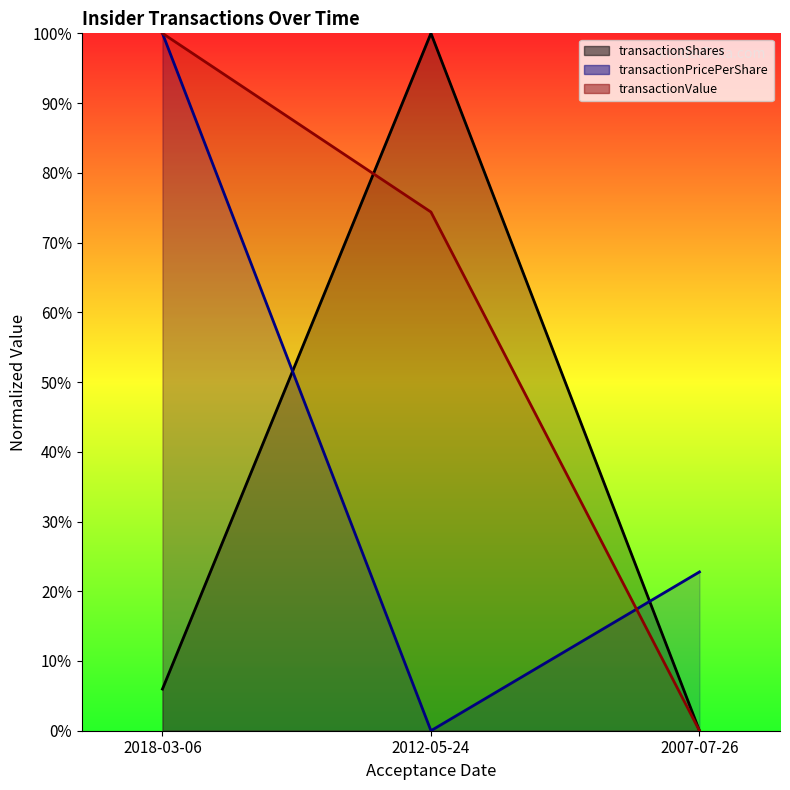

The transactionPricePerShare series shows 100.0 at 2018-03-06. True or false?

True